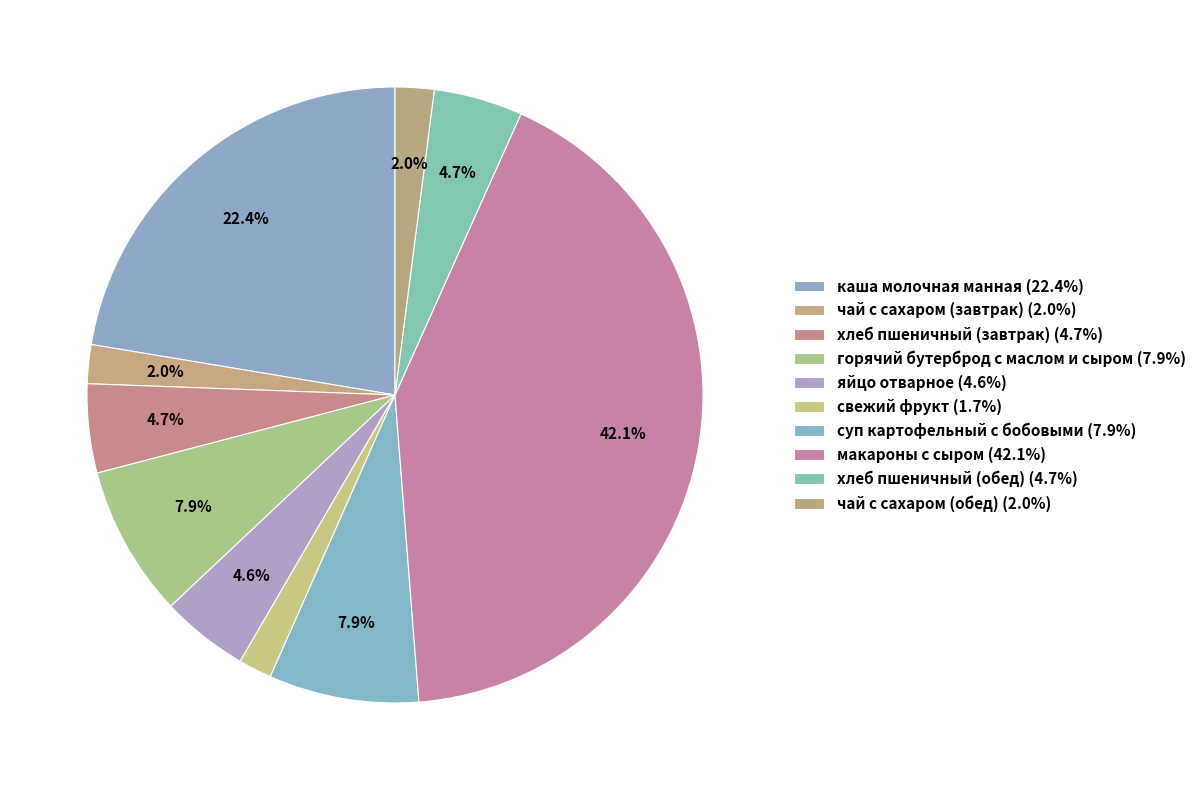

How many slices are in this pie chart?

10